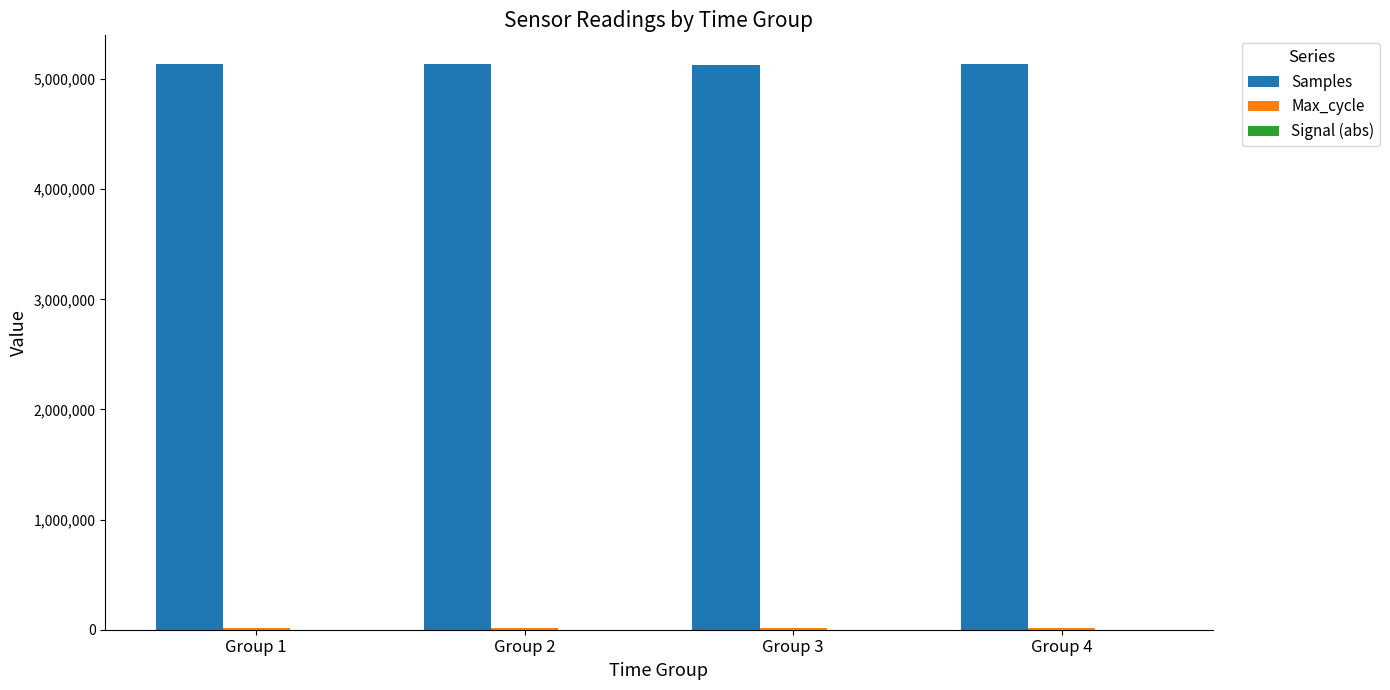

The value of Samples at Group 1 is 1743918. True or false?

False